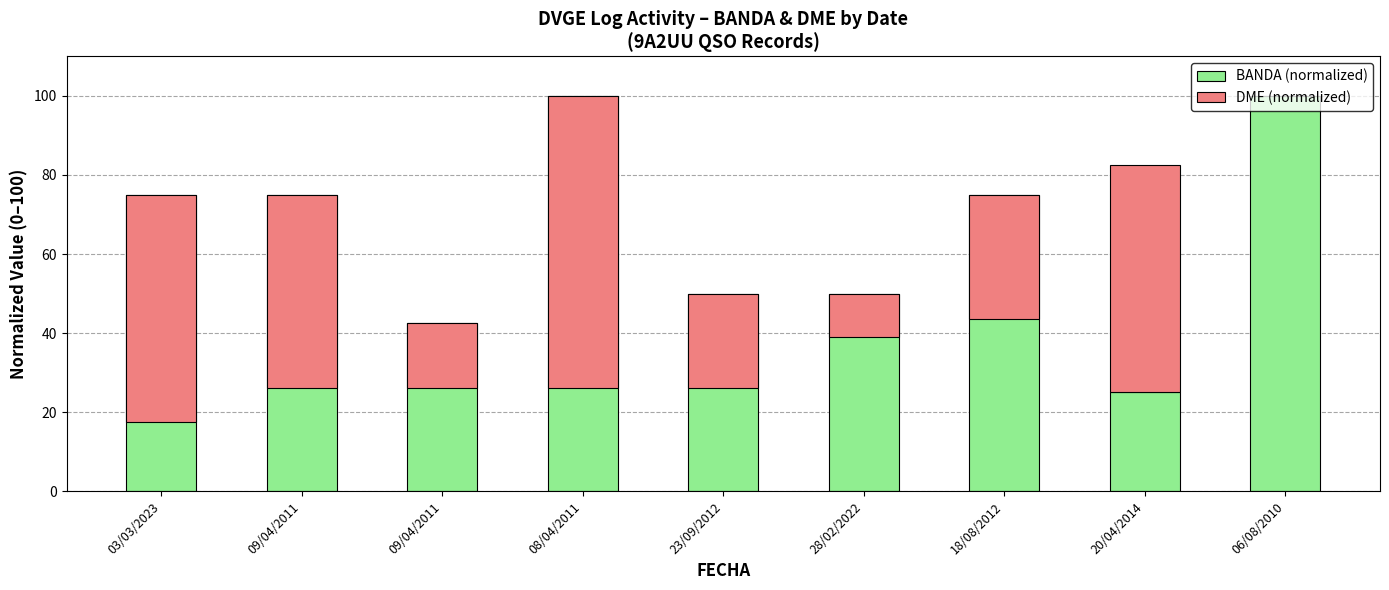

List the series in order of their peak value, highest first.

BANDA (normalized), DME (normalized)